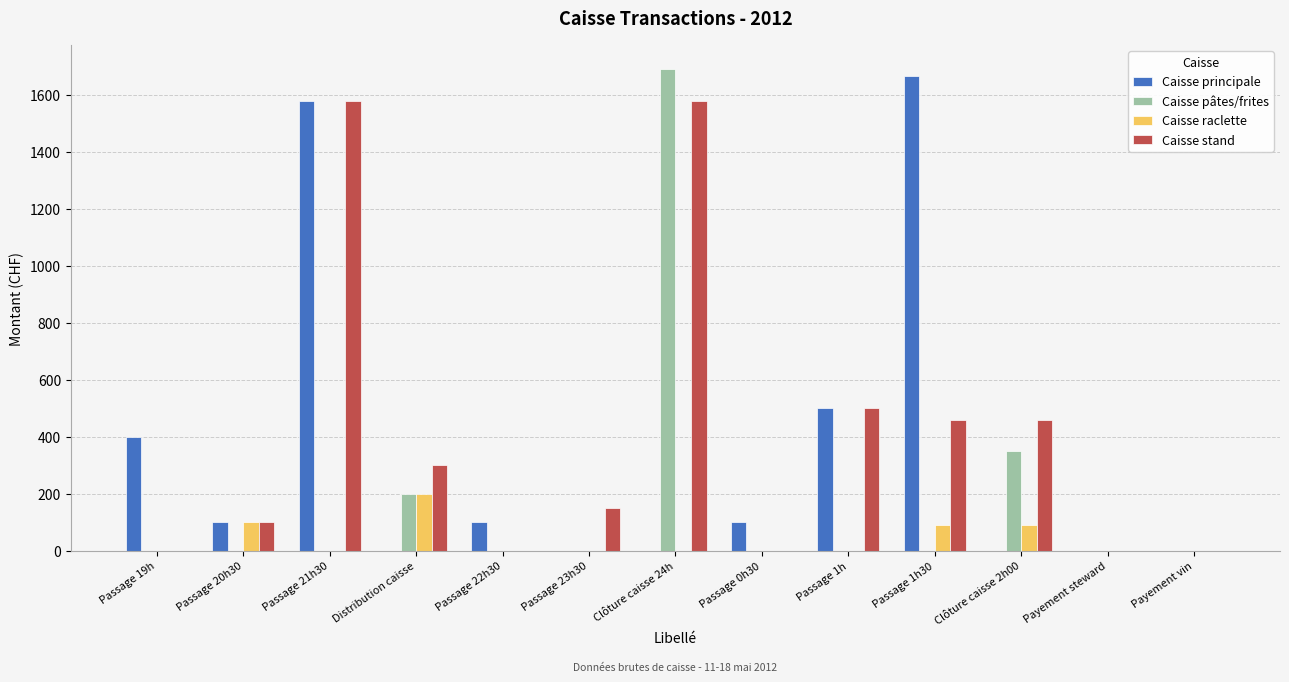

What is the greatest value displayed?

1690.0